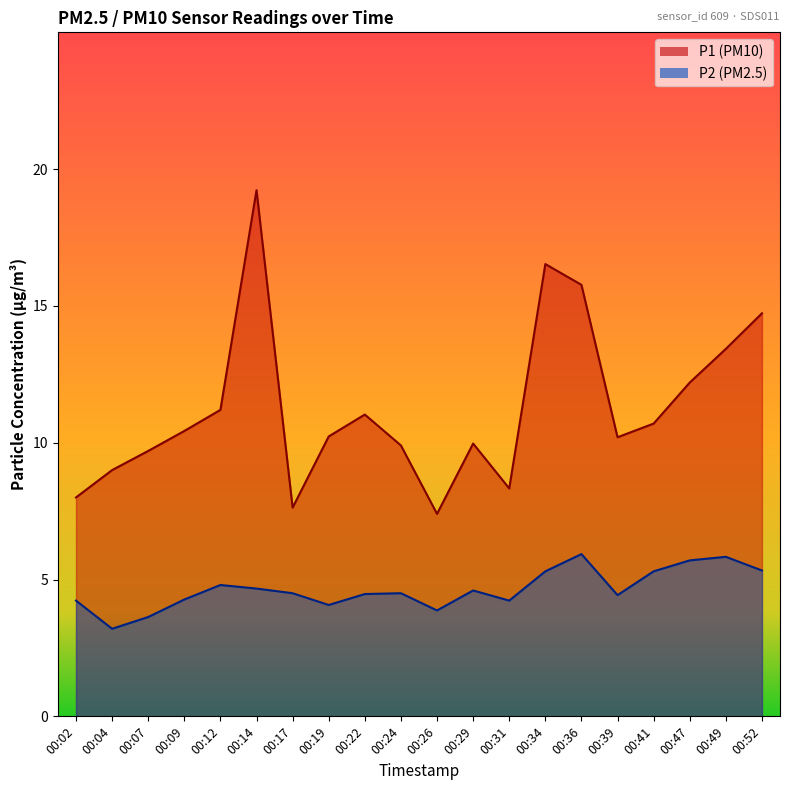

What value does the P1 series have at 00:36?

15.8